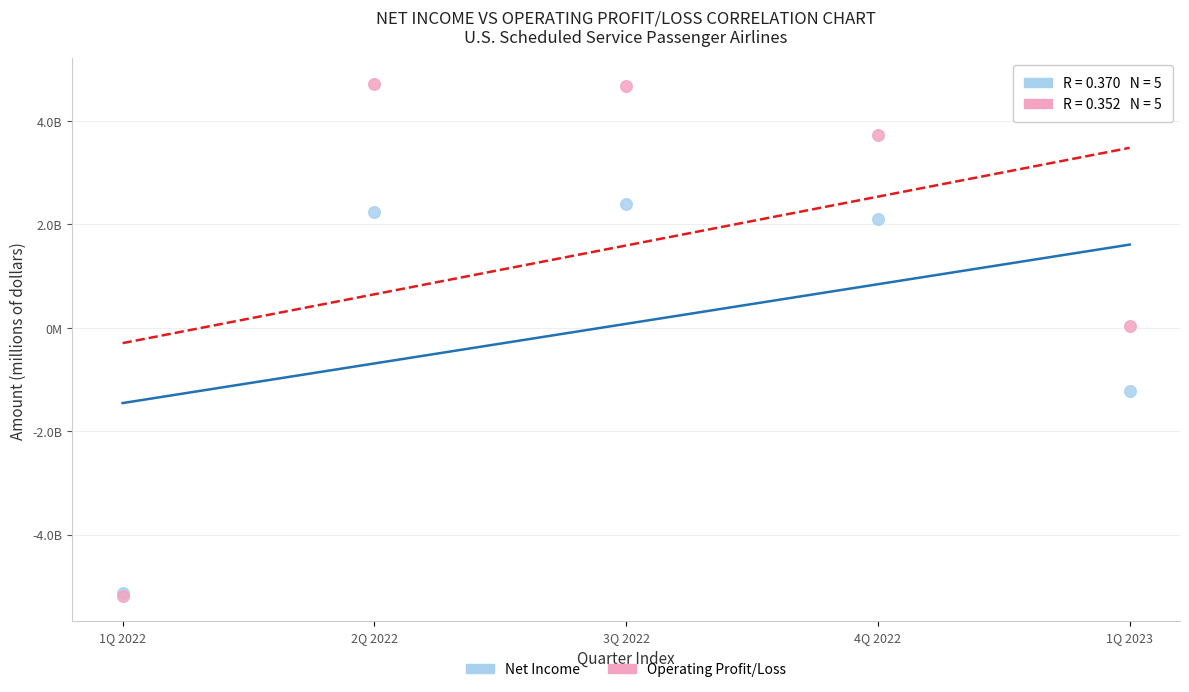

What are all the series names shown in the legend?

Net Income, Operating Profit/Loss